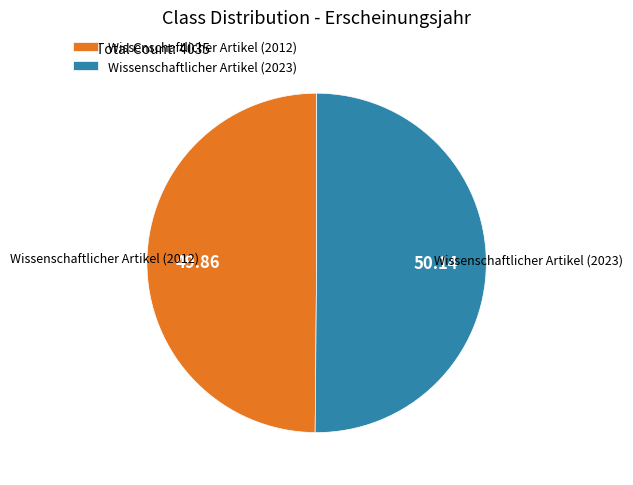

Approximately how many times larger is the value at Wissenschaftlicher Artikel (2012) compared to Wissenschaftlicher Artikel (2023)?

1.0